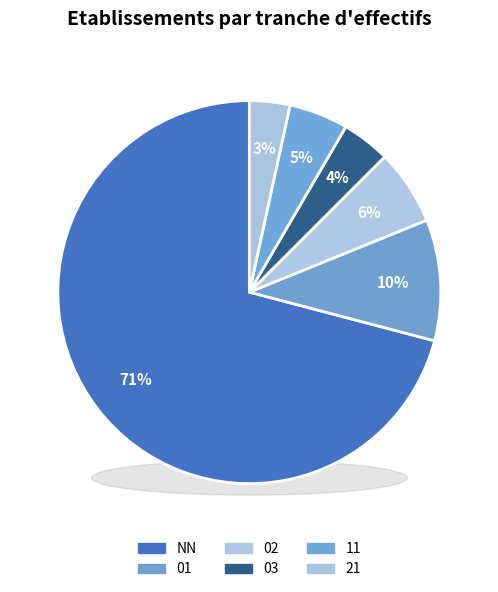

To the nearest percent, what is the average slice percentage?

17%